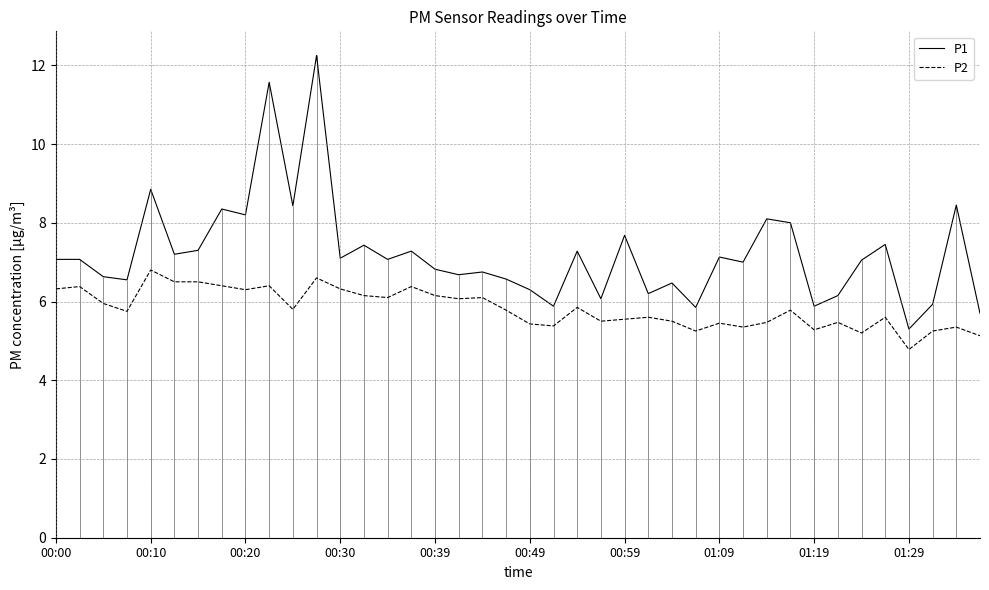

What are all the series names shown in the legend?

P1, P2